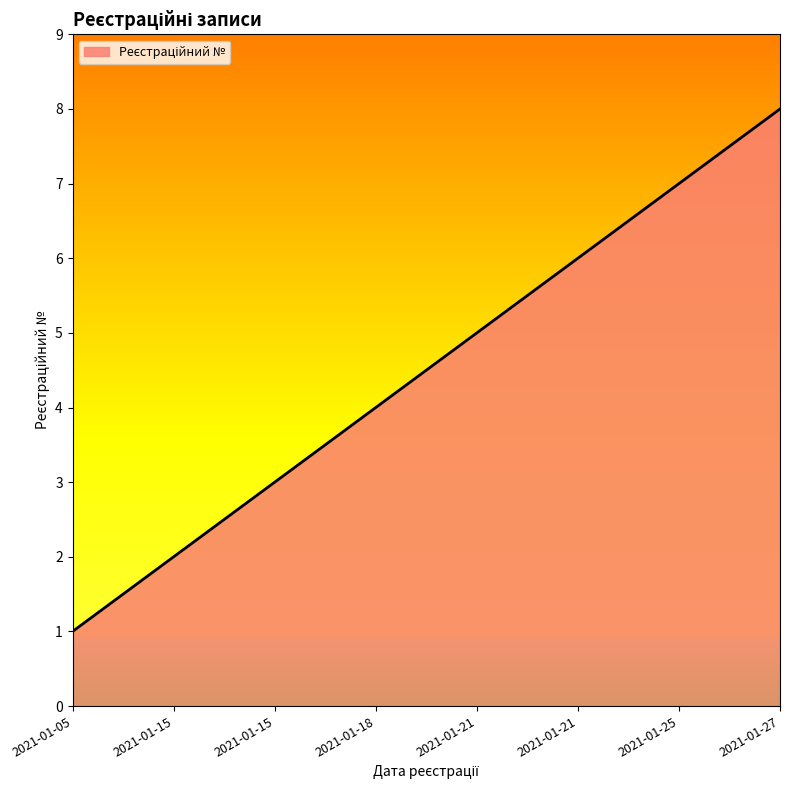

Does the chart display data point markers on the line(s)?

No